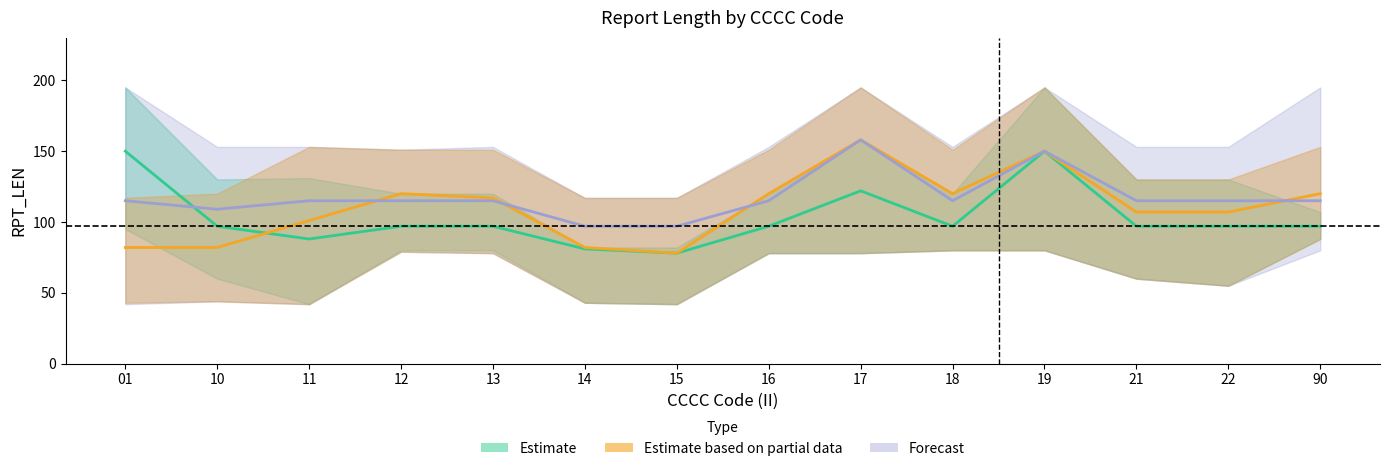

Is the value of Forecast at 10 greater than the value of Estimate based on partial data at 19?

No